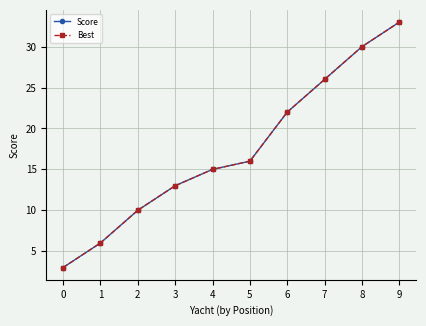

True or false: Best has more than 1 interior local peaks.

False